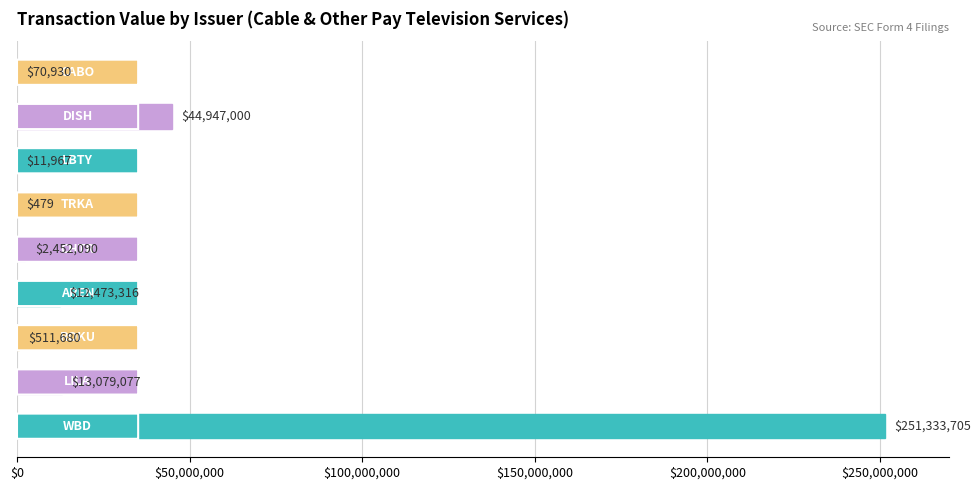

What is the maximum value shown in the chart?

251333705